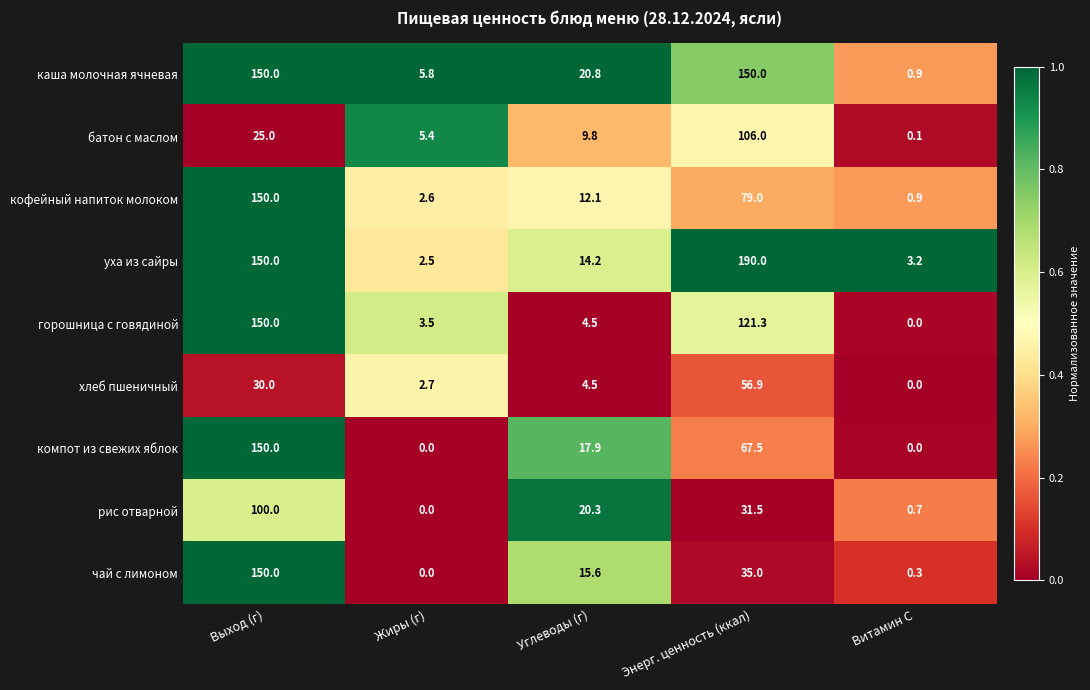

Between Жиры (г) and Витамин С, which series saw the biggest shift?

батон с маслом